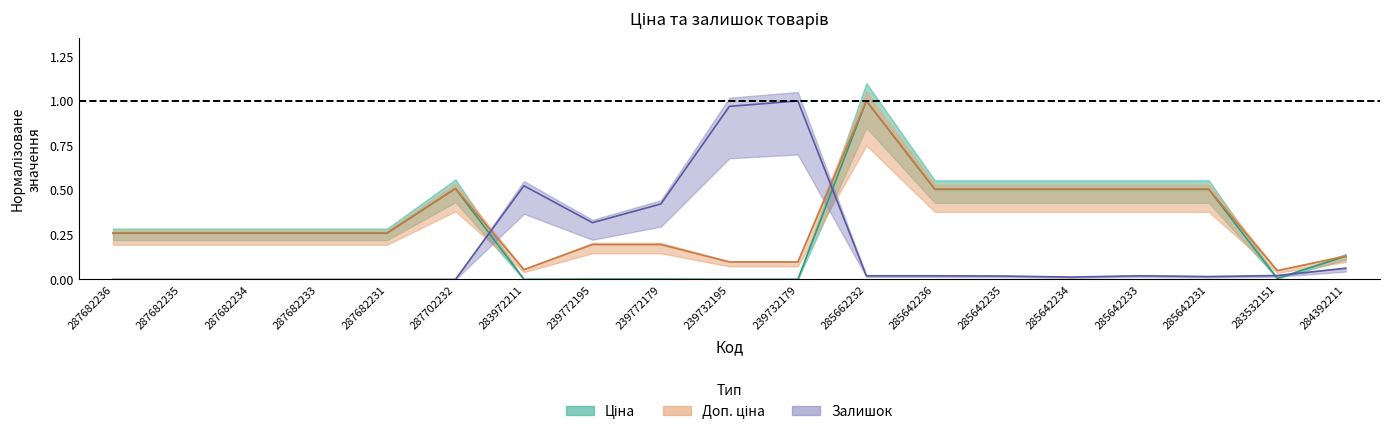

Reading right to left, list all the values displayed in this chart.

Ціна: 284392211=0.1	283532151=0.0	285642231=0.5	285642233=0.5	285642234=0.5	285642235=0.5	285642236=0.5	285662232=1.0	239732179=0.0	239732195=0.0	239772179=0.0	239772195=0.0	283972211=0.0	287702232=0.5	287682231=0.3	287682233=0.3	287682234=0.3	287682235=0.3	287682236=0.3
Доп. ціна: 284392211=0.1	283532151=0.0	285642231=0.5	285642233=0.5	285642234=0.5	285642235=0.5	285642236=0.5	285662232=1.0	239732179=0.1	239732195=0.1	239772179=0.2	239772195=0.2	283972211=0.1	287702232=0.5	287682231=0.3	287682233=0.3	287682234=0.3	287682235=0.3	287682236=0.3
Залишок: 284392211=0.1	283532151=0.0	285642231=0.0	285642233=0.0	285642234=0.0	285642235=0.0	285642236=0.0	285662232=0.0	239732179=1.0	239732195=1.0	239772179=0.4	239772195=0.3	283972211=0.5	287702232=0.0	287682231=0.0	287682233=0.0	287682234=0.0	287682235=0.0	287682236=0.0